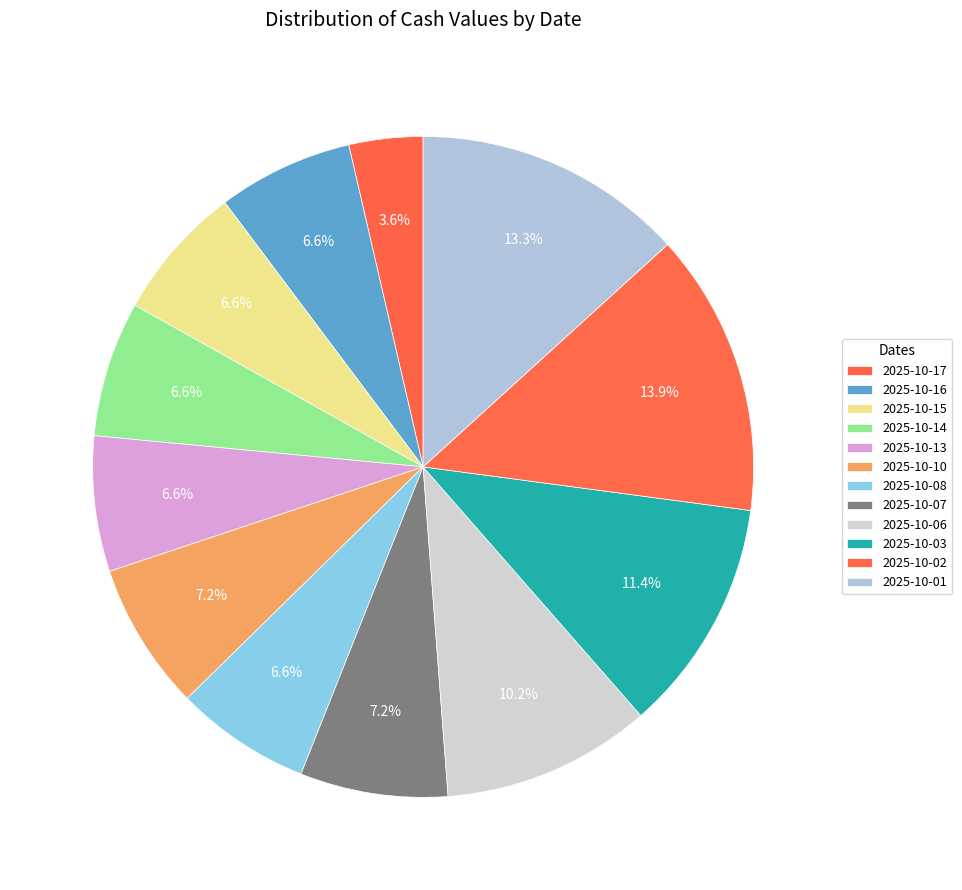

Count the number of slices in the pie.

12